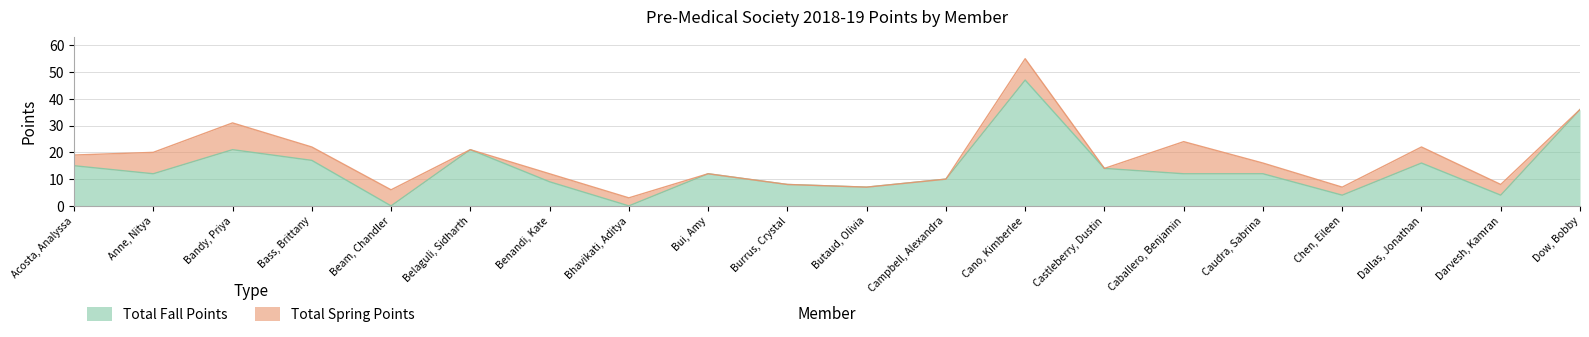

What value does the data have at Caballero, Benjamin?

12